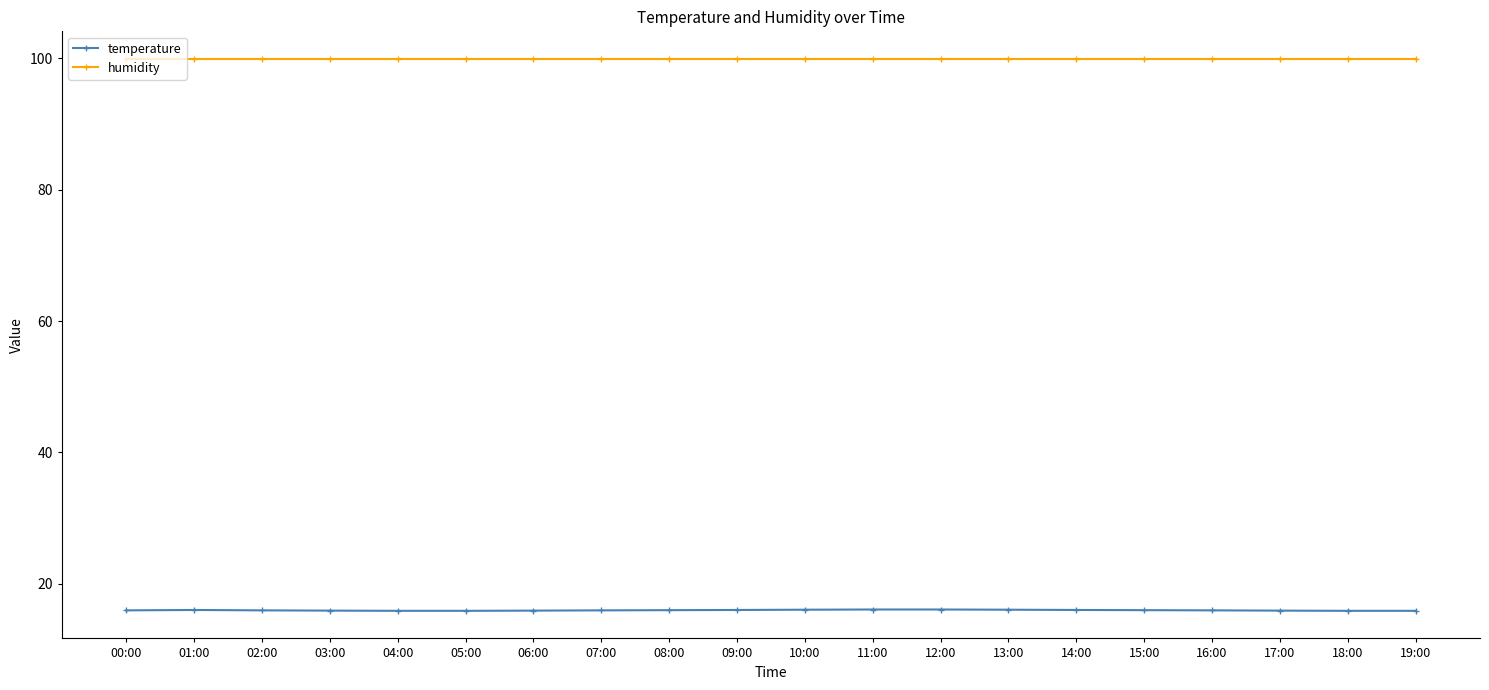

What position from the left is 16:00?

17